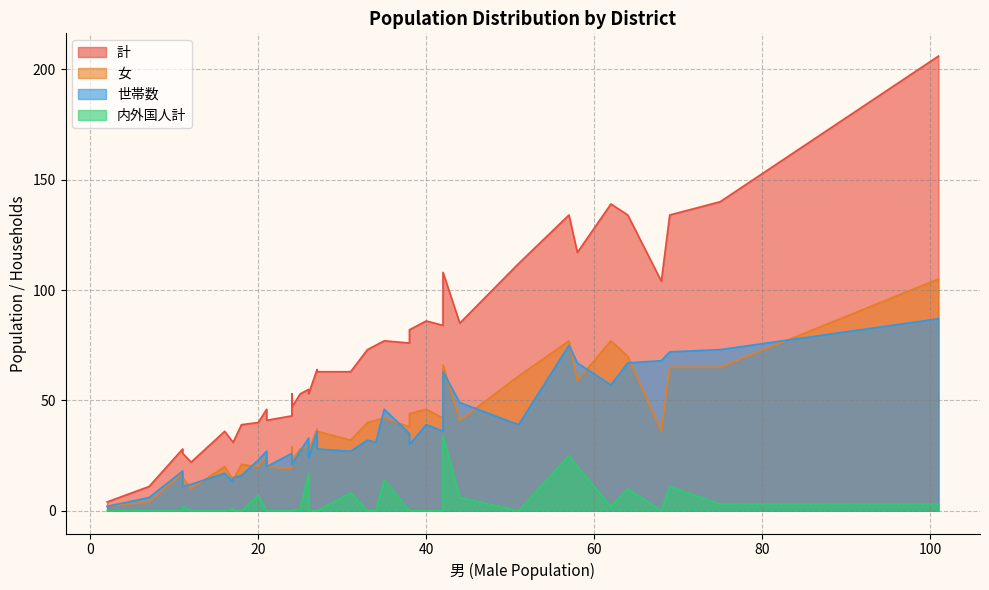

Which series has the widest spread of values?

計